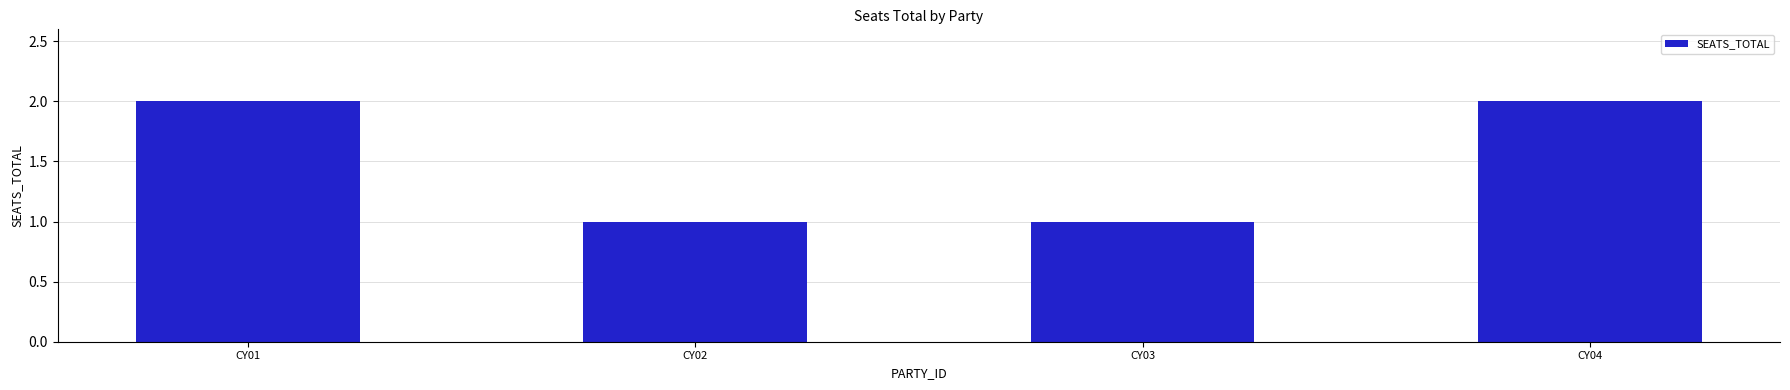

What is the minimum value shown in the chart?

1